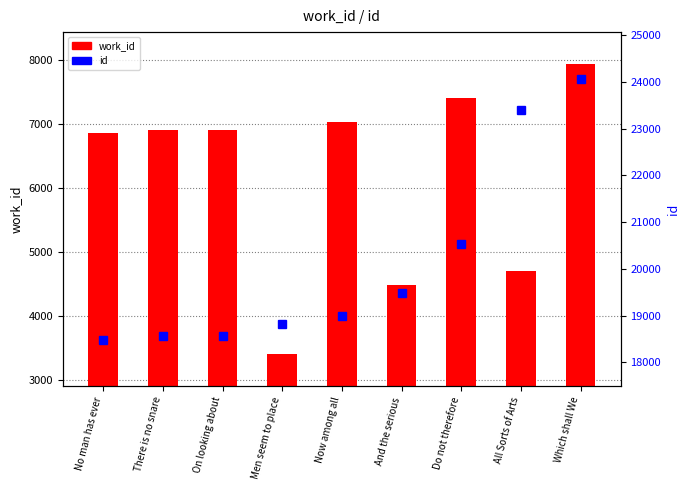

What is the maximum value shown in the chart?

24067